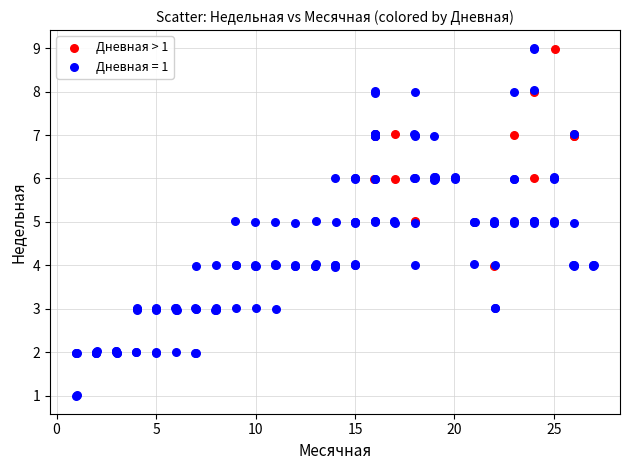

Which series contains the lowest Y value?

Дневная = 1